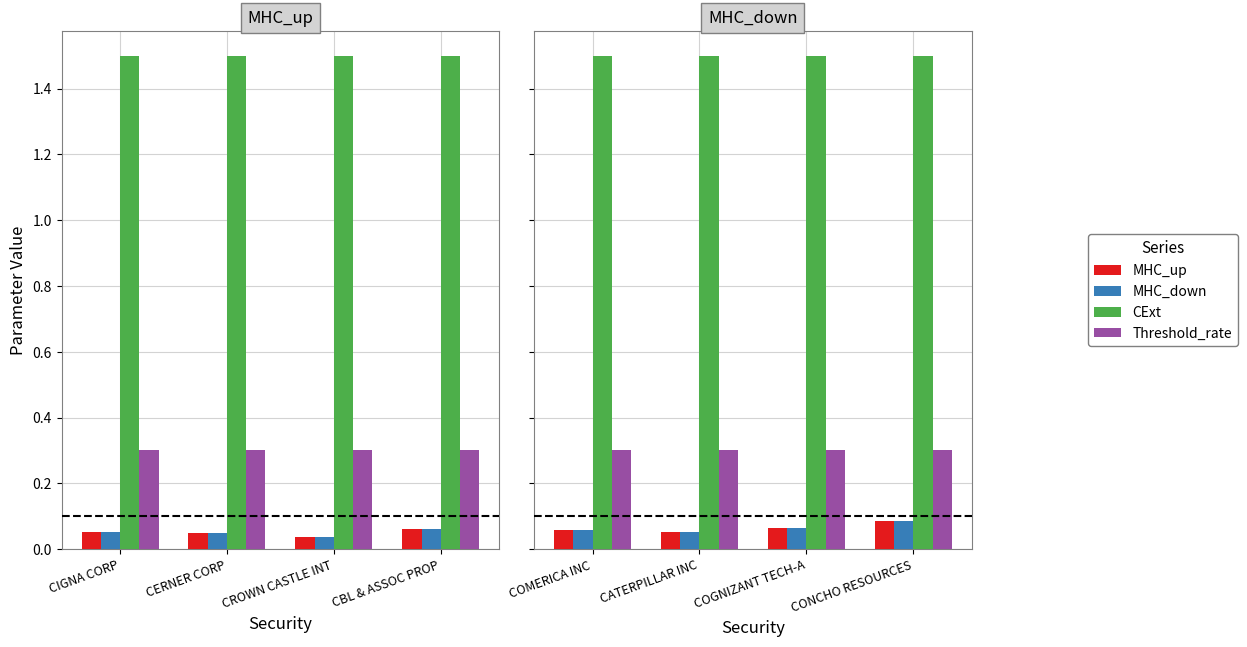

What are all the series names shown in the legend?

MHC_up, MHC_down, CExt, Threshold_rate